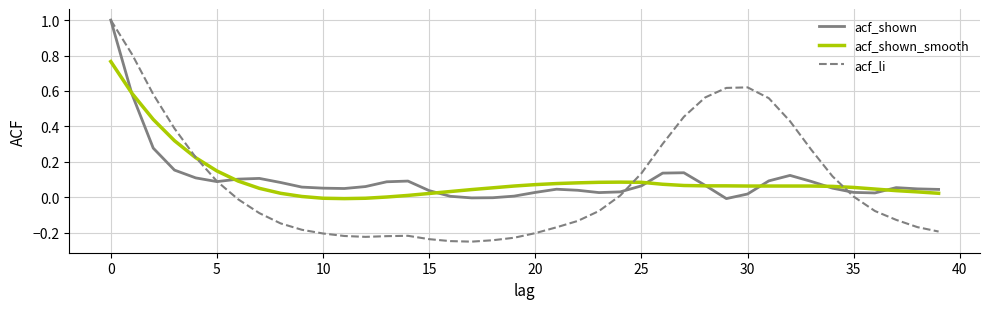

Which series ends up on top after the final intersection of acf_li and acf_shown_smooth?

acf_shown_smooth